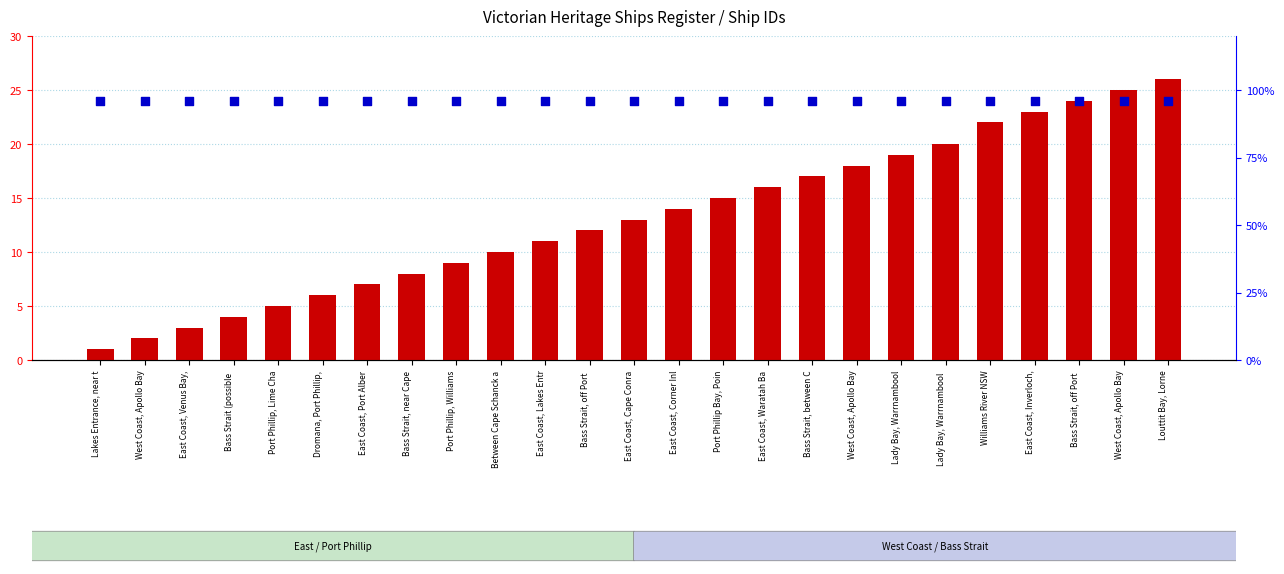

At which category is the sum across all series the highest?

Louttit Bay, Lorne